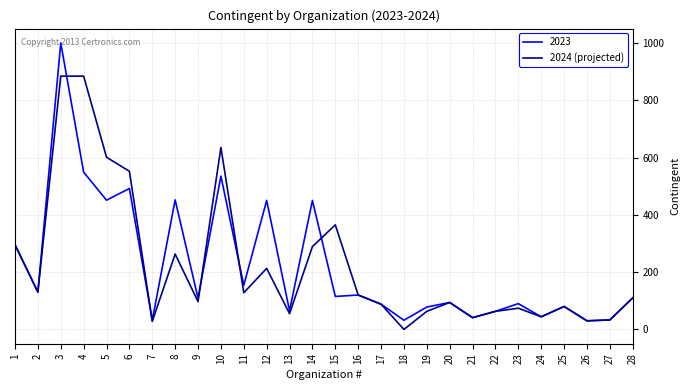

What is the highest value of the 2024 (projected) series?

884